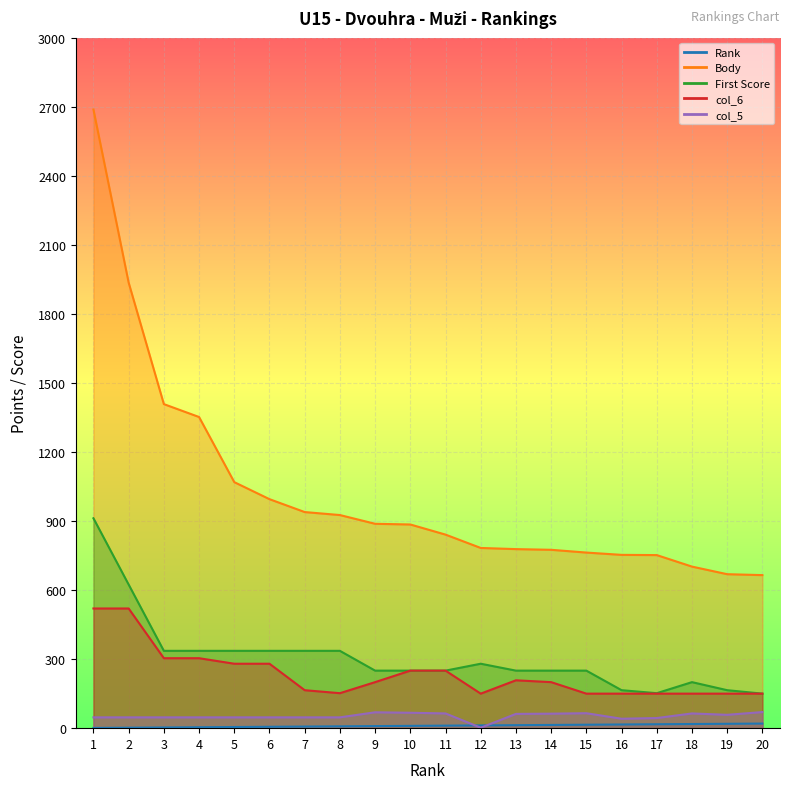

How many distinct data groups are displayed?

5